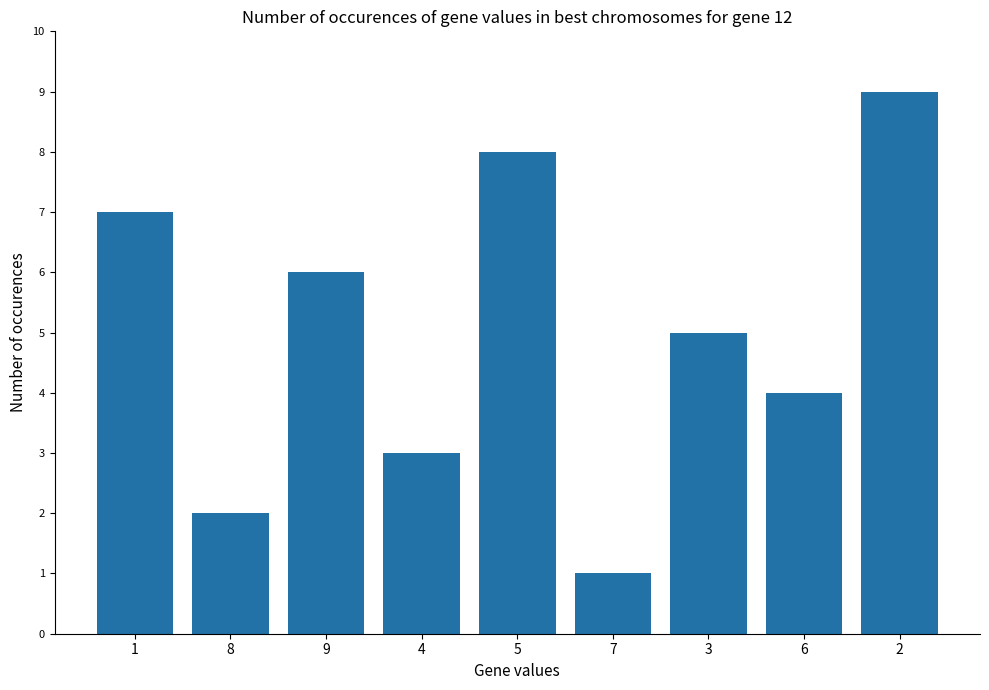

What is the change in value from 1 to 7?

-6